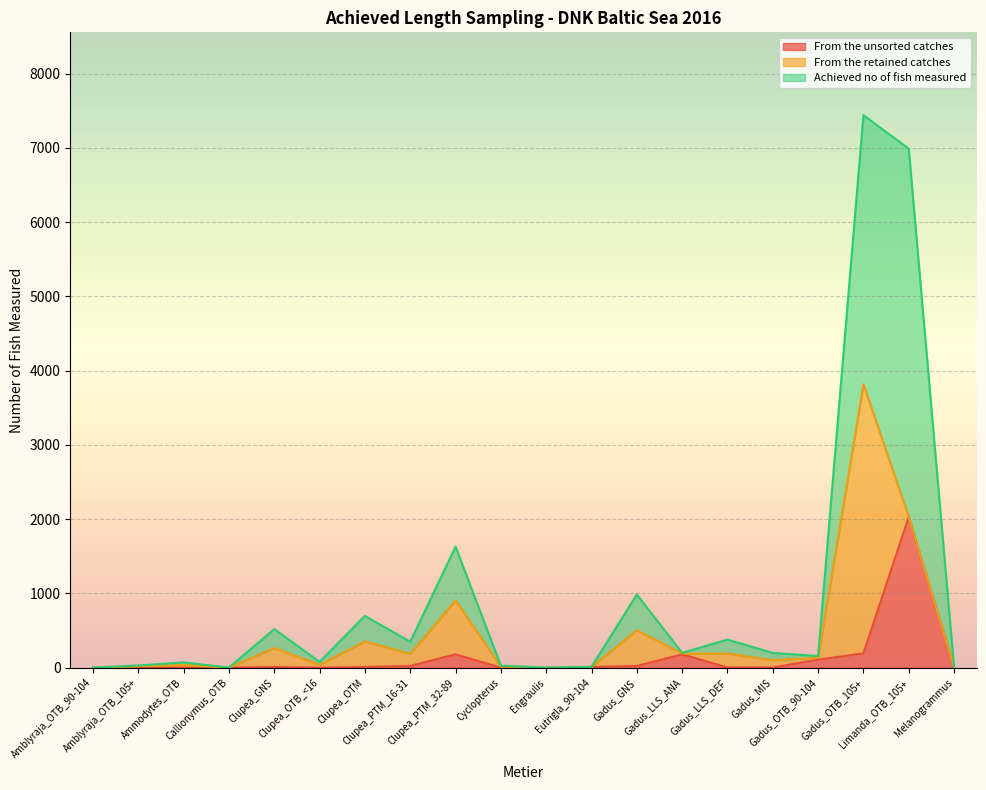

How many interior local valleys does the From the retained catches series have?

5